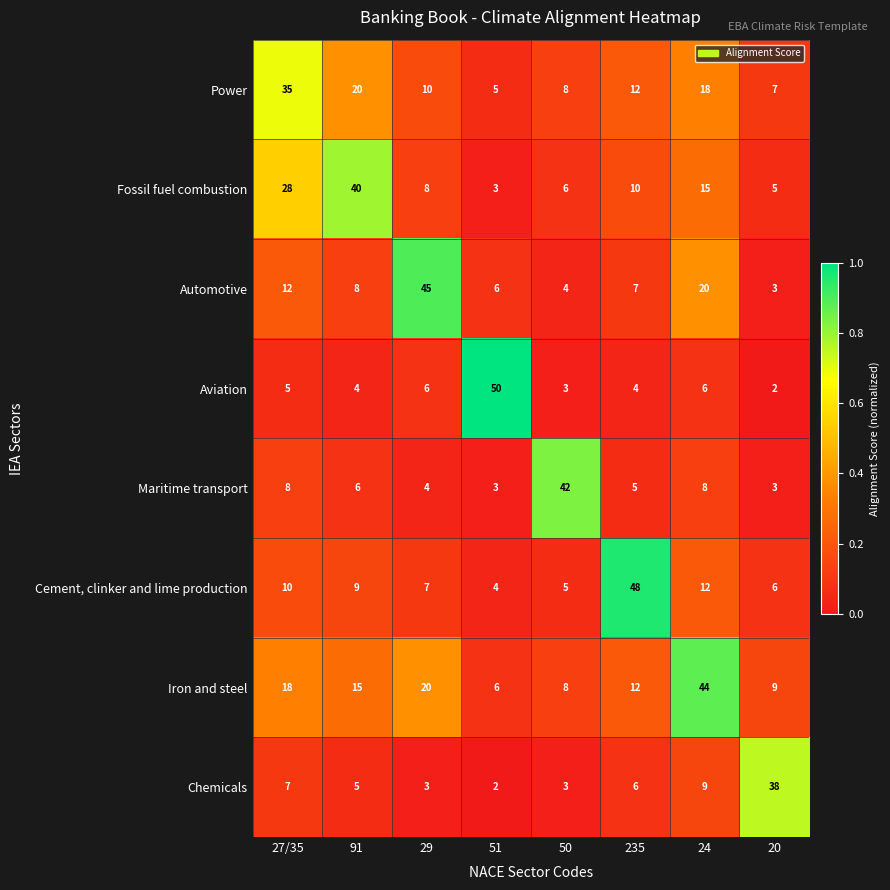

What is the difference between the Cement, clinker and lime production values at 51 and 29?

3